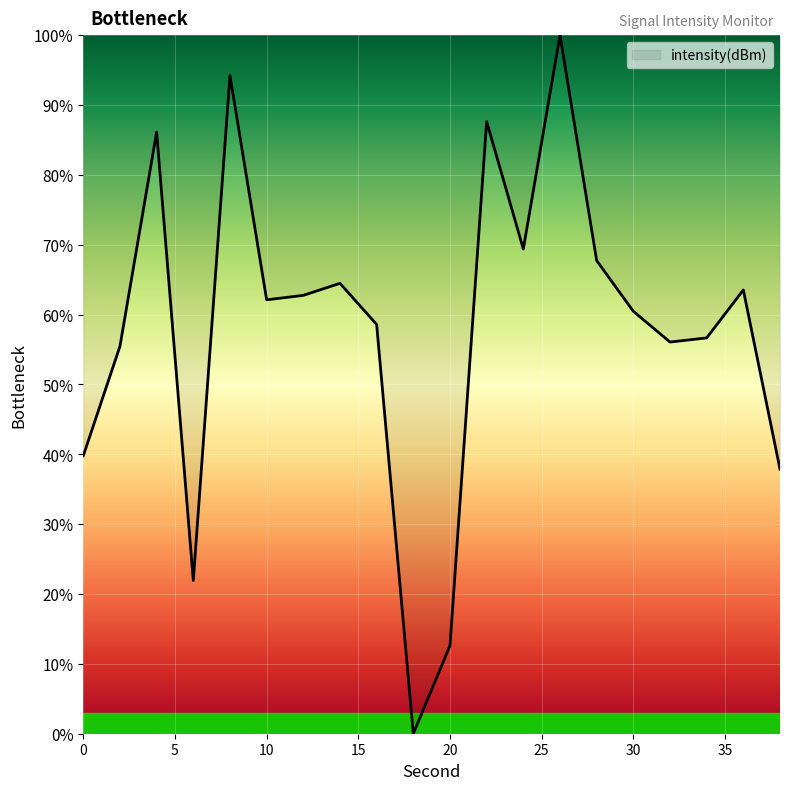

What is the greatest value displayed?

100.0